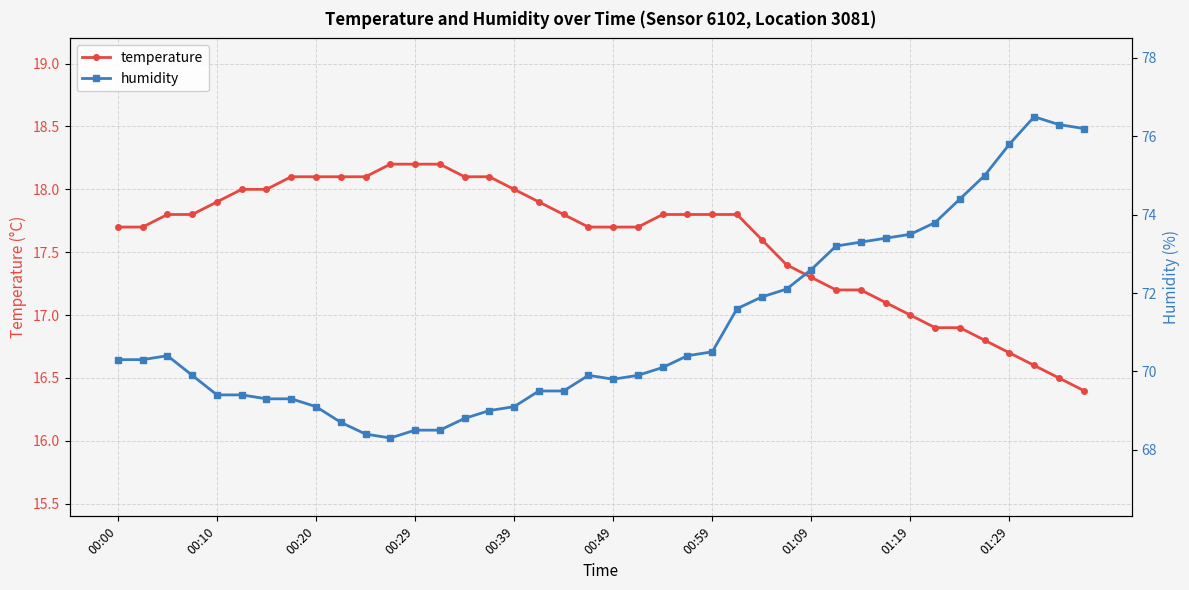

True or false: temperature and humidity intersect in this chart.

False